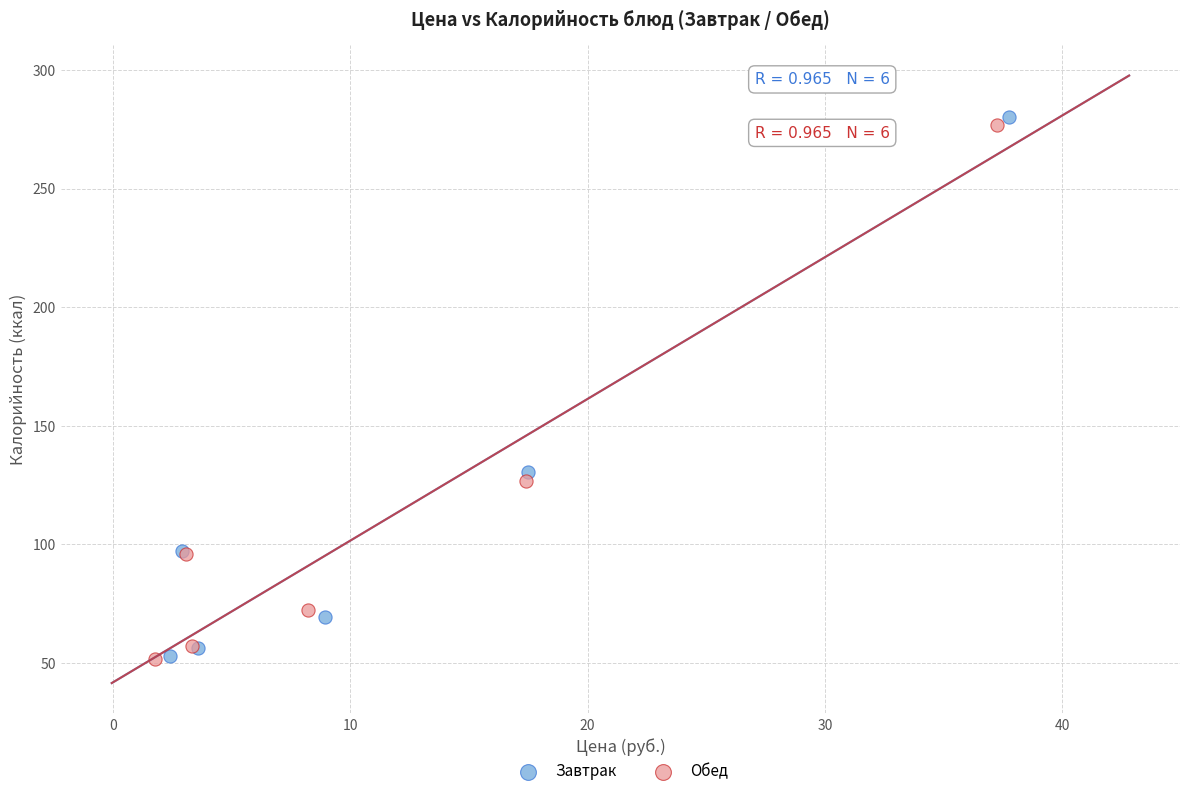

Which series has the widest spread of Y values?

Завтрак